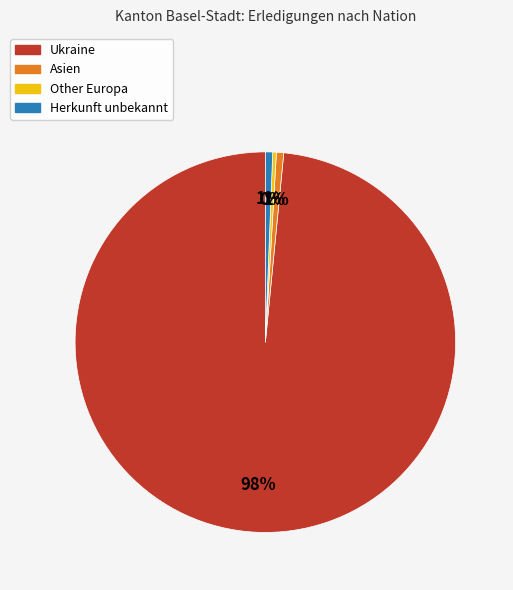

To the nearest percent, what is the difference between the largest and smallest slice percentages?

98%